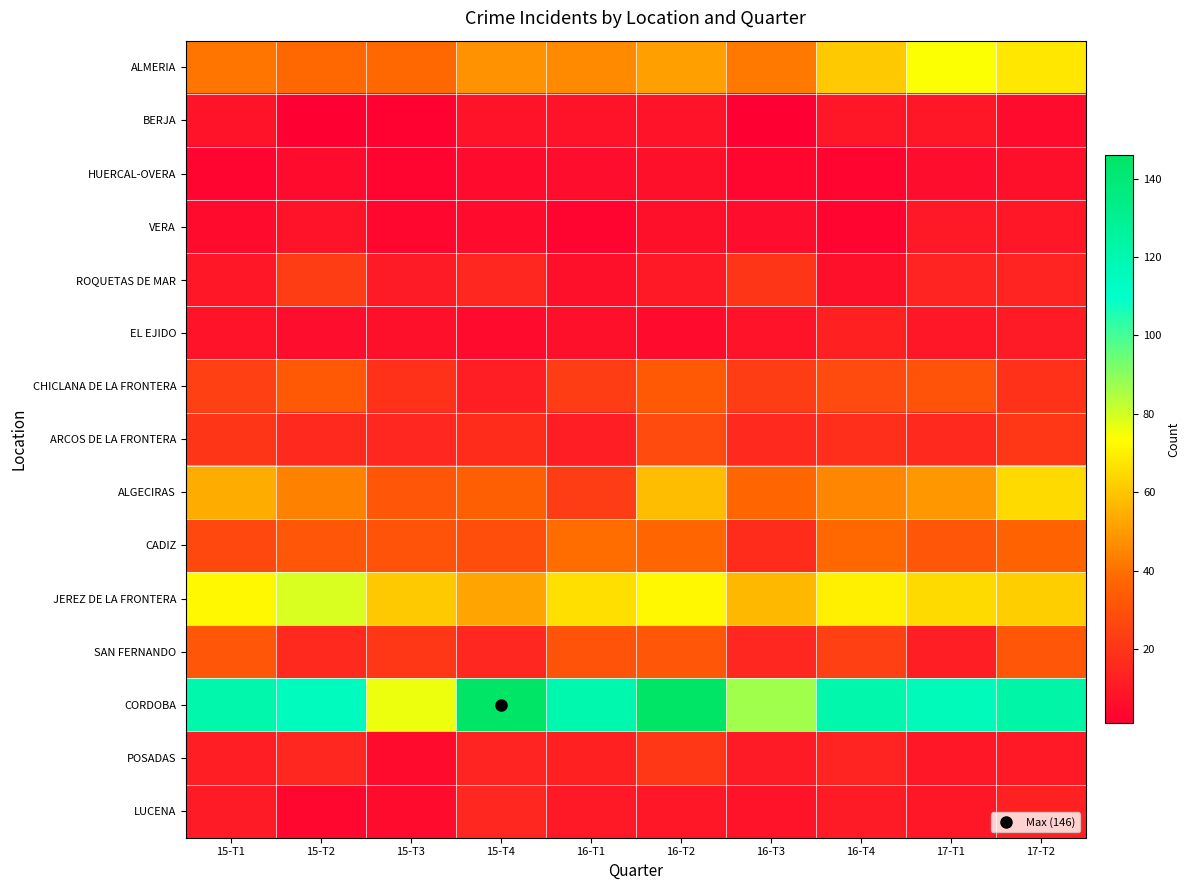

Reading left to right, extract all data points from this chart.

ALMERIA: 15-T1=41	15-T2=38	15-T3=38	15-T4=48	16-T1=46	16-T2=51	16-T3=42	16-T4=61	17-T1=74	17-T2=68
BERJA: 15-T1=8	15-T2=1	15-T3=2	15-T4=8	16-T1=8	16-T2=8	16-T3=1	16-T4=9	17-T1=9	17-T2=5
HUERCAL-OVERA: 15-T1=3	15-T2=5	15-T3=3	15-T4=5	16-T1=6	16-T2=7	16-T3=4	16-T4=3	17-T1=6	17-T2=7
VERA: 15-T1=5	15-T2=8	15-T3=4	15-T4=5	16-T1=3	16-T2=7	16-T3=6	16-T4=3	17-T1=10	17-T2=9
ROQUETAS DE MAR: 15-T1=9	15-T2=23	15-T3=11	15-T4=15	16-T1=7	16-T2=10	16-T3=20	16-T4=7	17-T1=14	17-T2=14
EL EJIDO: 15-T1=8	15-T2=6	15-T3=7	15-T4=5	16-T1=7	16-T2=5	16-T3=8	16-T4=13	17-T1=9	17-T2=11
CHICLANA DE LA FRONTERA: 15-T1=24	15-T2=33	15-T3=19	15-T4=12	16-T1=23	16-T2=33	16-T3=23	16-T4=28	17-T1=31	17-T2=19
ARCOS DE LA FRONTERA: 15-T1=20	15-T2=16	15-T3=15	15-T4=17	16-T1=12	16-T2=28	16-T3=16	16-T4=18	17-T1=16	17-T2=21
ALGECIRAS: 15-T1=54	15-T2=44	15-T3=32	15-T4=35	16-T1=23	16-T2=58	16-T3=37	16-T4=45	17-T1=49	17-T2=65
CADIZ: 15-T1=27	15-T2=32	15-T3=31	15-T4=29	16-T1=39	16-T2=37	16-T3=17	16-T4=38	17-T1=32	17-T2=36
JEREZ DE LA FRONTERA: 15-T1=72	15-T2=79	15-T3=61	15-T4=52	16-T1=66	16-T2=72	16-T3=57	16-T4=70	17-T1=65	17-T2=62
SAN FERNANDO: 15-T1=32	15-T2=16	15-T3=21	15-T4=15	16-T1=31	16-T2=32	16-T3=15	16-T4=24	17-T1=12	17-T2=32
CORDOBA: 15-T1=121	15-T2=114	15-T3=76	15-T4=146	16-T1=120	16-T2=146	16-T3=87	16-T4=121	17-T1=116	17-T2=123
POSADAS: 15-T1=12	15-T2=15	15-T3=5	15-T4=14	16-T1=13	16-T2=21	16-T3=11	16-T4=14	17-T1=9	17-T2=10
LUCENA: 15-T1=11	15-T2=4	15-T3=5	15-T4=15	16-T1=10	16-T2=9	16-T3=8	16-T4=11	17-T1=9	17-T2=13